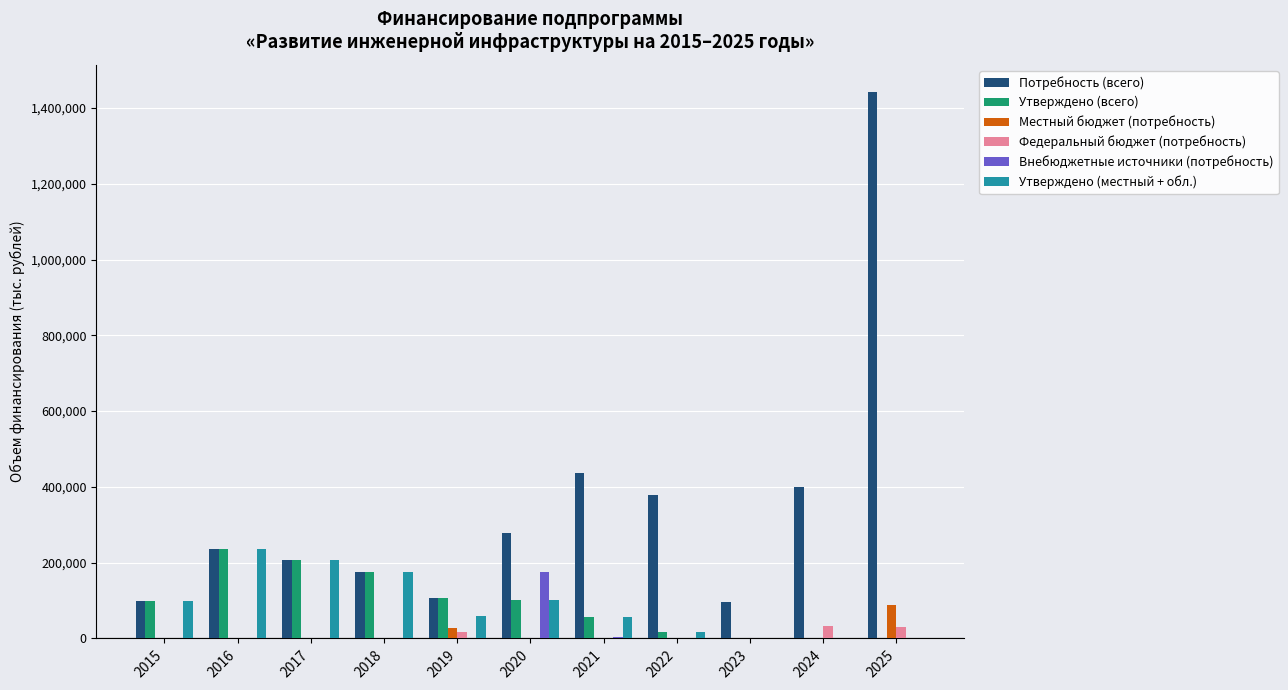

At which category is the sum across all series the highest?

2025